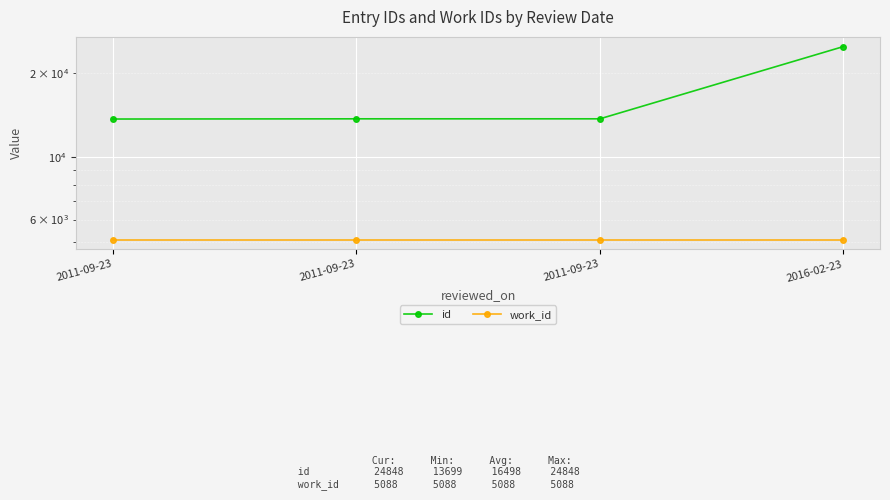

Is it true that work_id equals 7746 at 2011-09-23?

False